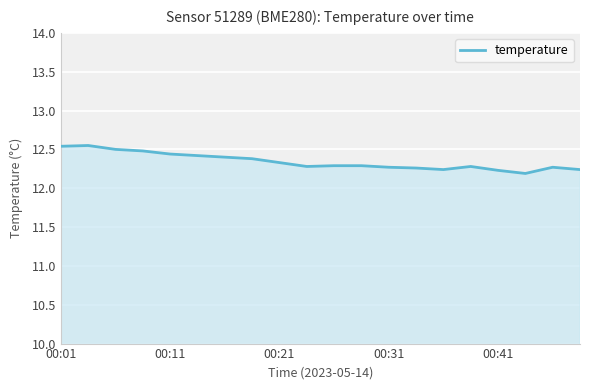

What is the difference between the maximum and minimum values?

0.4